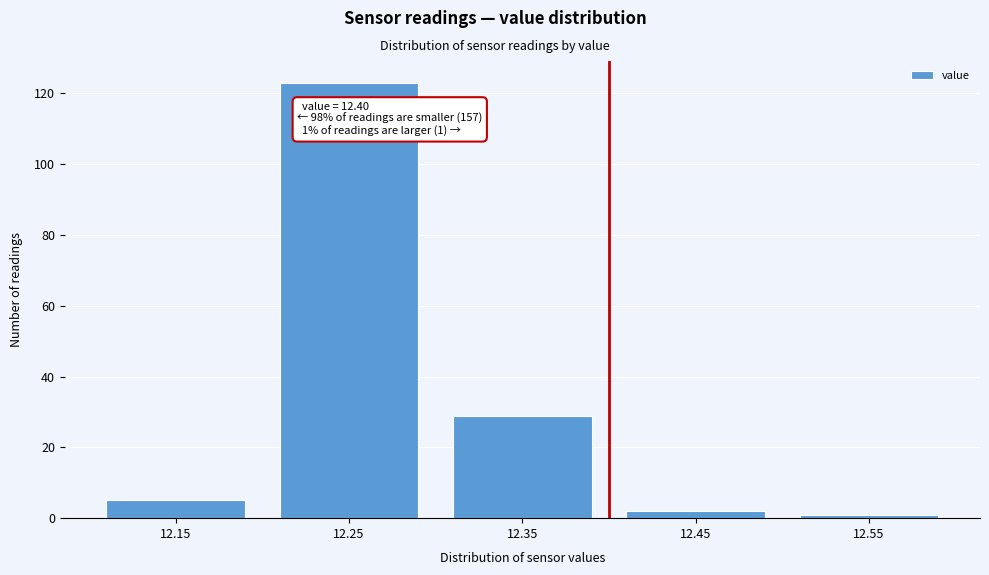

Over which range of the x-axis is the bar tallest?

12.2 to 12.3